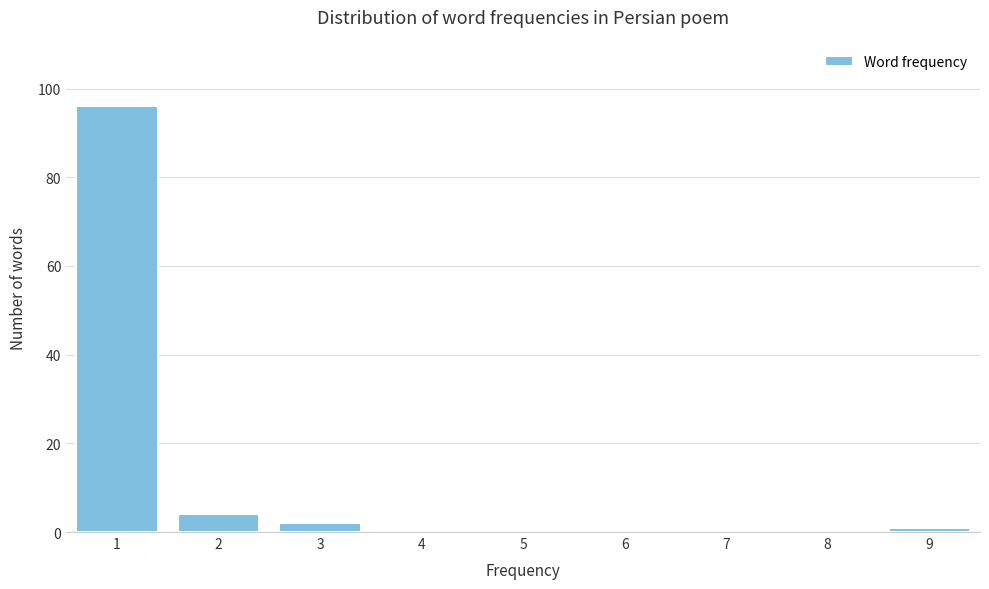

What is the height of the bar covering 2.5 to 3.5 on the x-axis? The values are not printed on the chart, so give them approximately, as read against the axis.

2